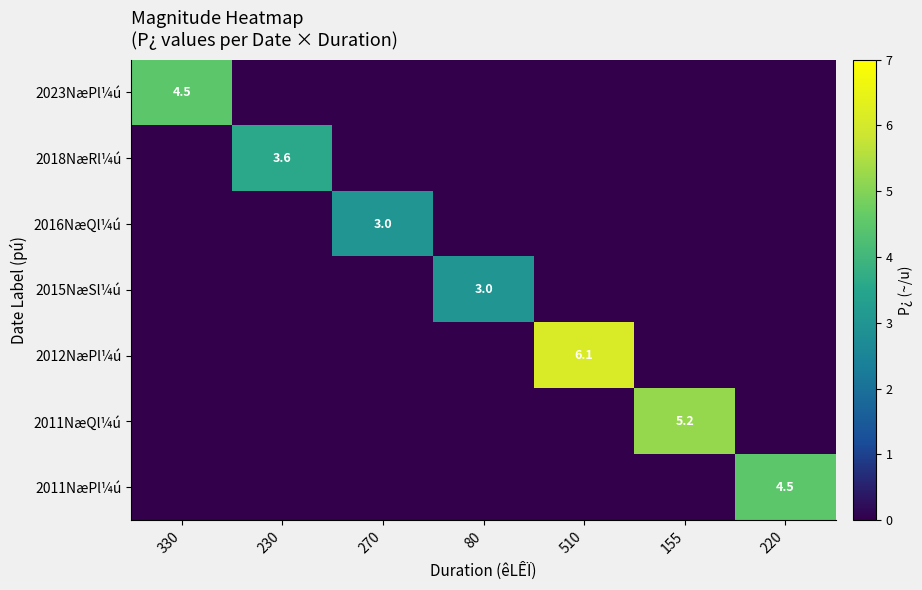

Is it true that 2011NæQl¼ú equals 2.8 at 155?

False